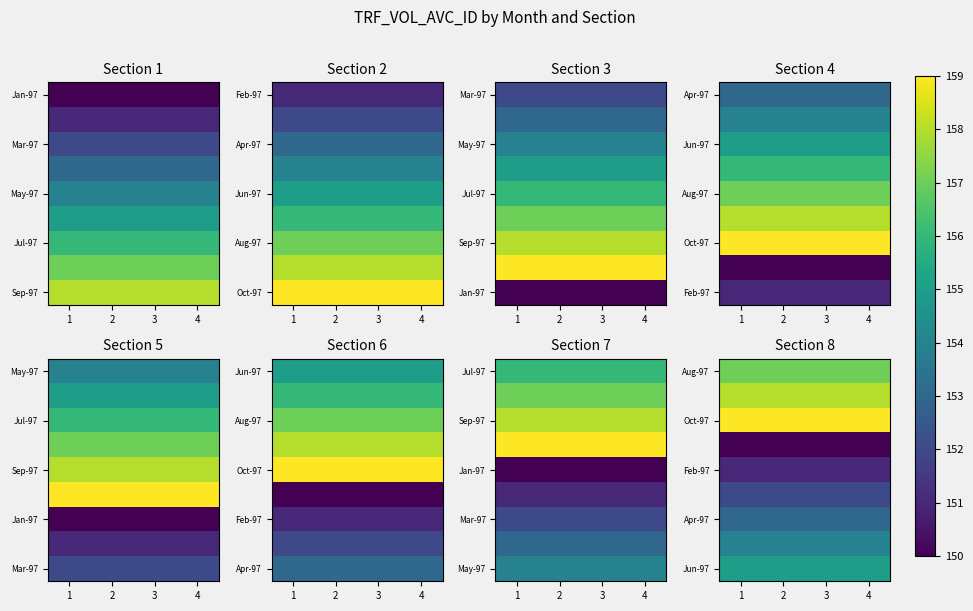

What is the maximum value shown in the chart?

159